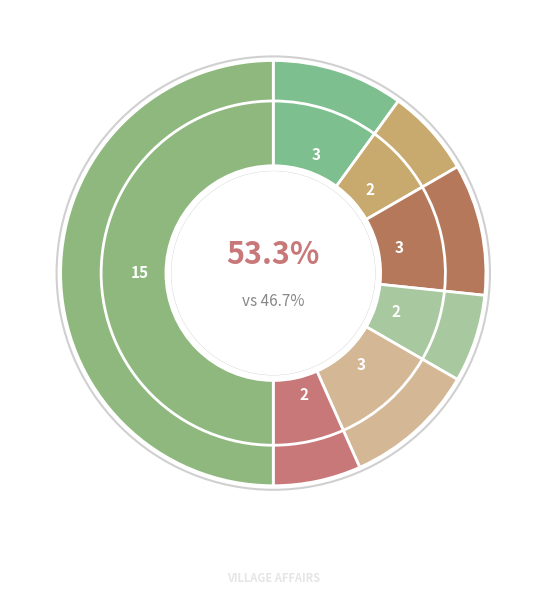

To the nearest percent, what portion does 公共文化服务领域 represent?

10%